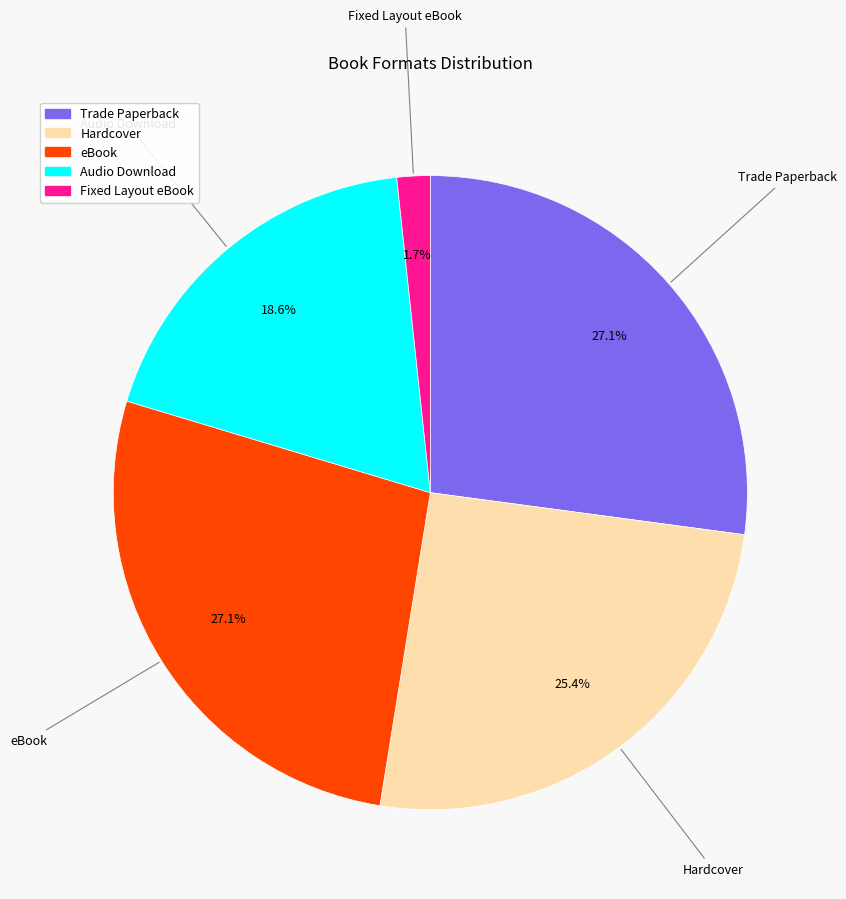

Is it true that Hardcover is 25% of the pie?

True